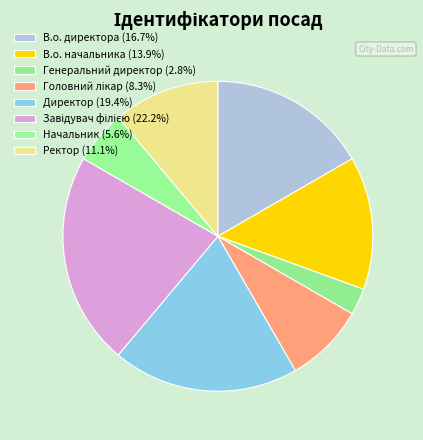

Count the number of slices in the pie.

8